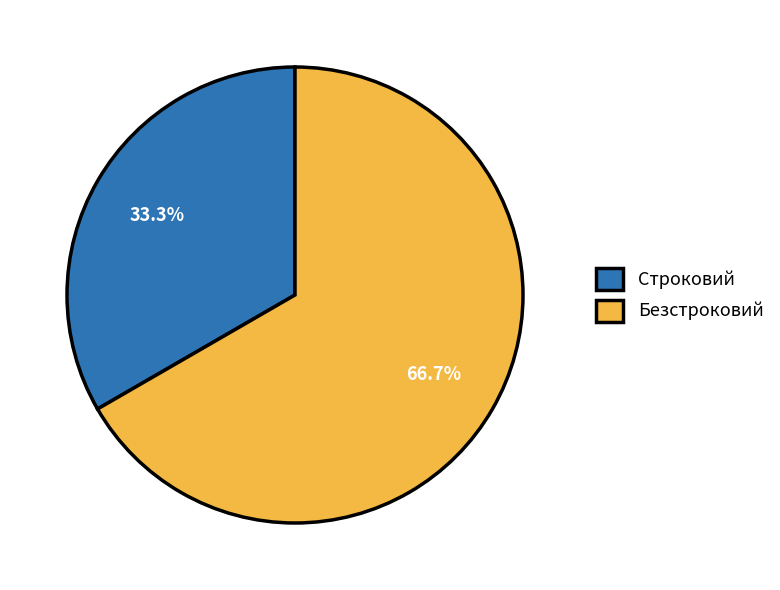

Does Строковий represent more than half of the total?

No